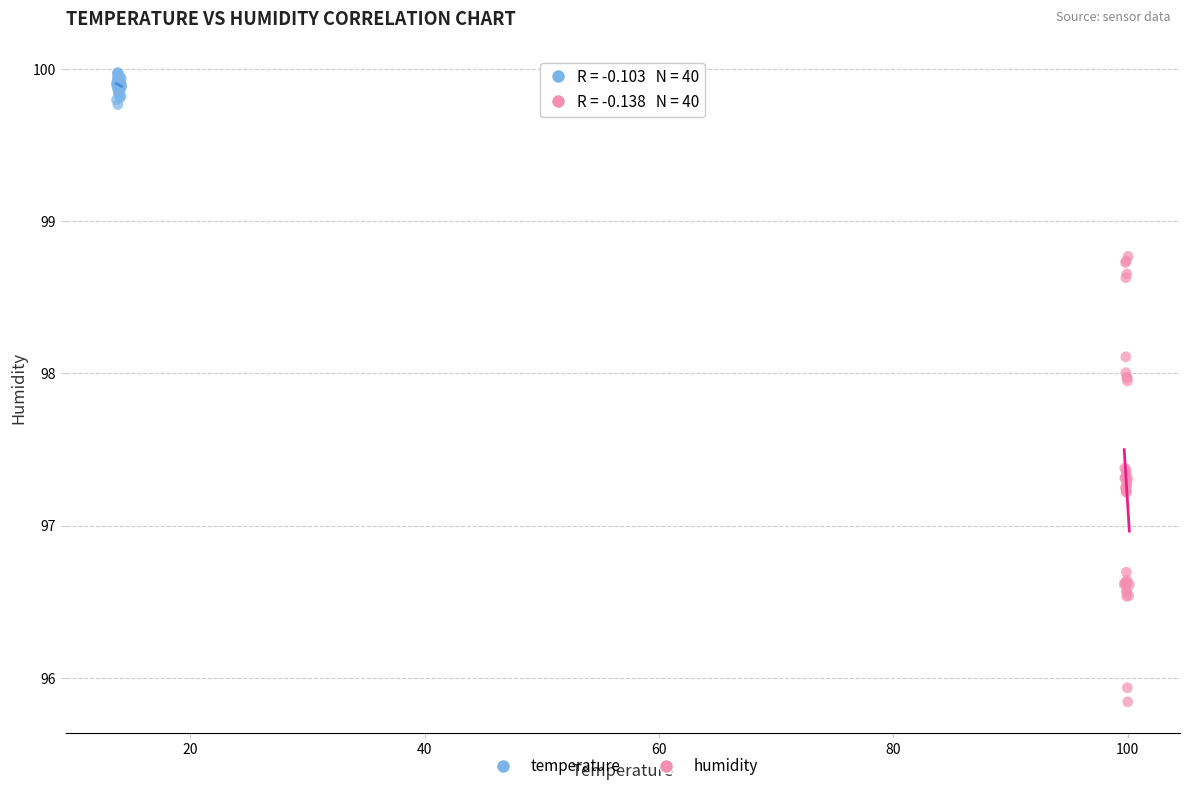

Which series reaches the maximum Y coordinate?

temperature